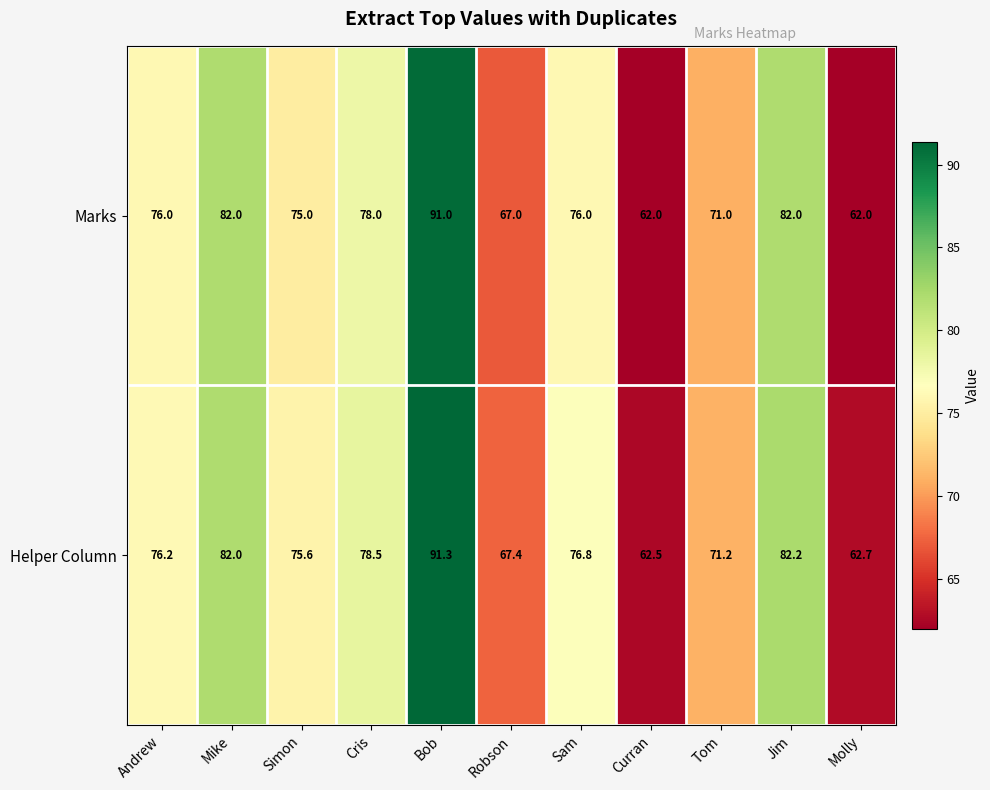

What is the sum of the Helper Column values at Andrew and Tom?

147.4